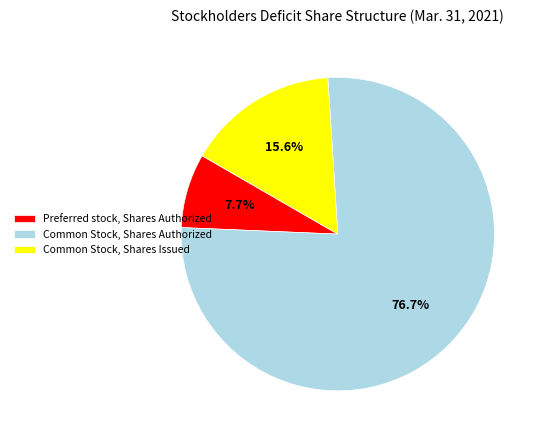

Combined, what portion of the pie is Common Stock, Shares Issued and Preferred stock, Shares Authorized?

23.3%